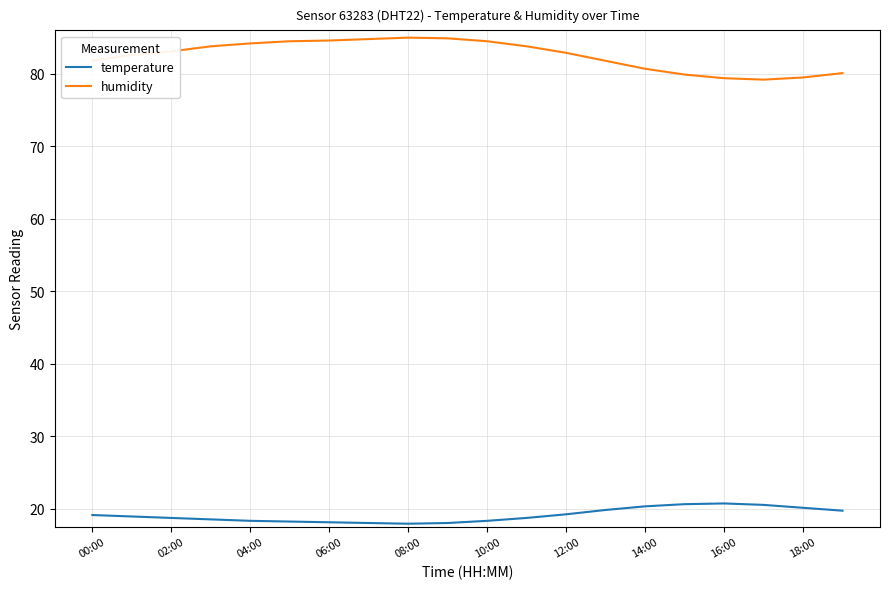

What is the greatest value displayed?

85.0